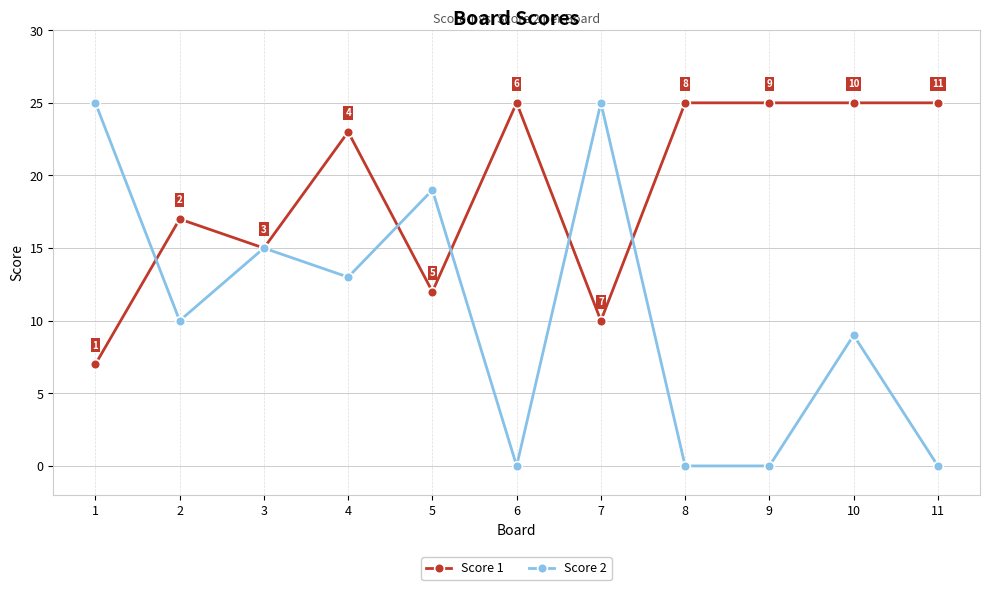

The value of Score 2 at 8 is 0. True or false?

True